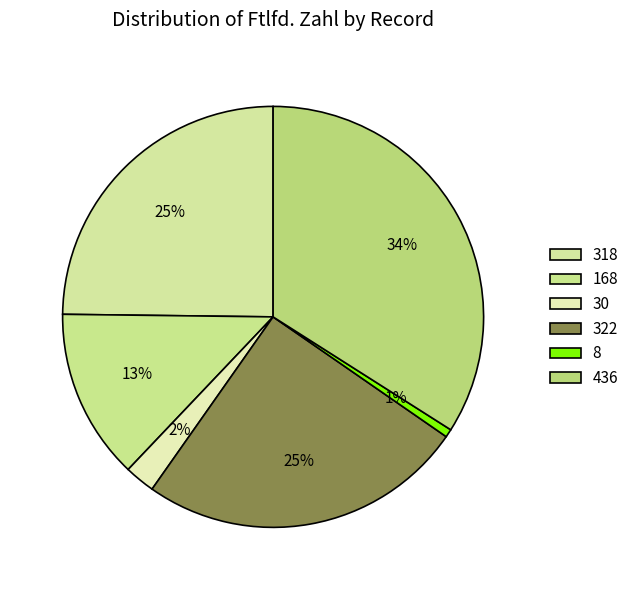

To the nearest percent, what portion does 168 represent?

13%